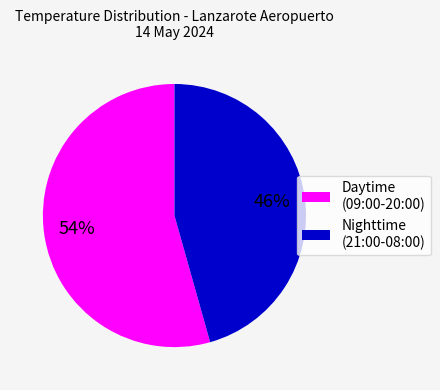

Is it true that Nighttime (21:00-08:00) is 46% of the pie?

True